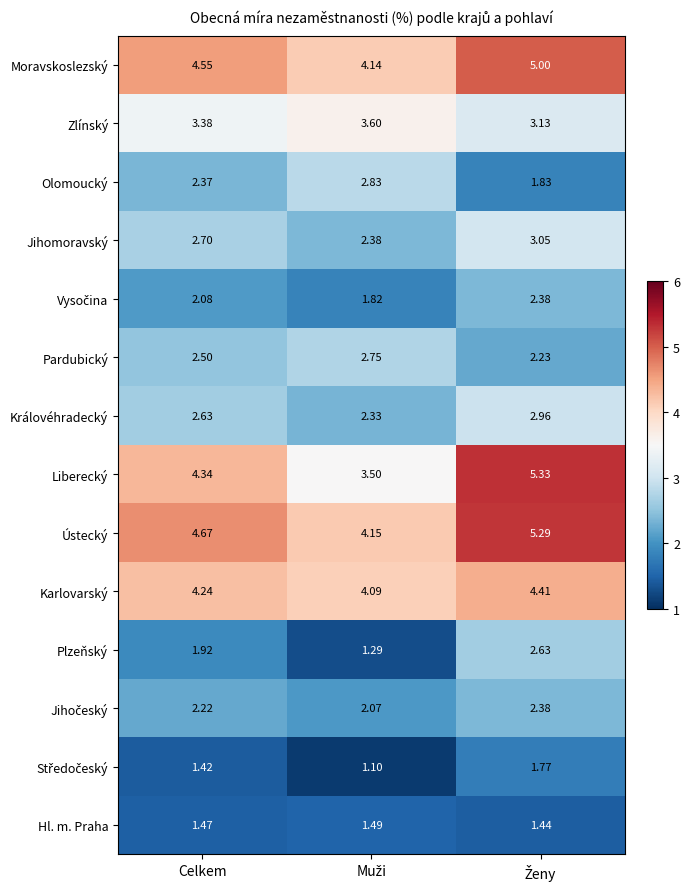

Which series has the widest spread of values?

Liberecký